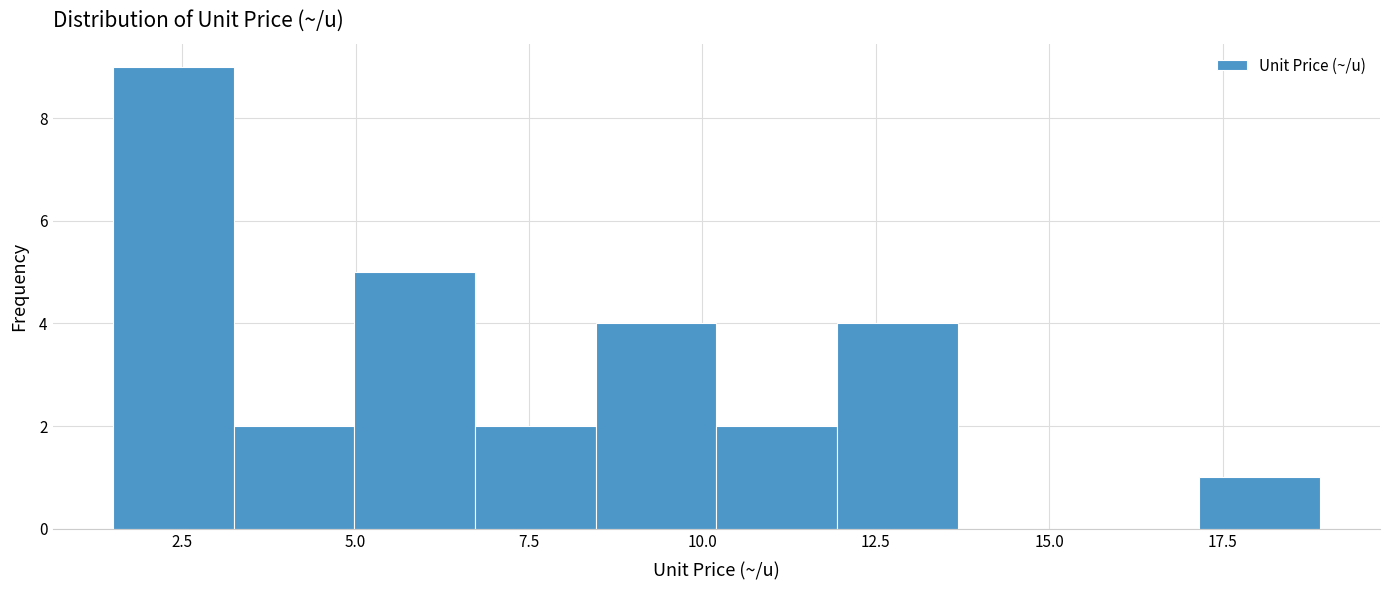

Around what value on the x-axis is the tallest bar? Give the approximate position of its centre, as read against the axis.

2.5